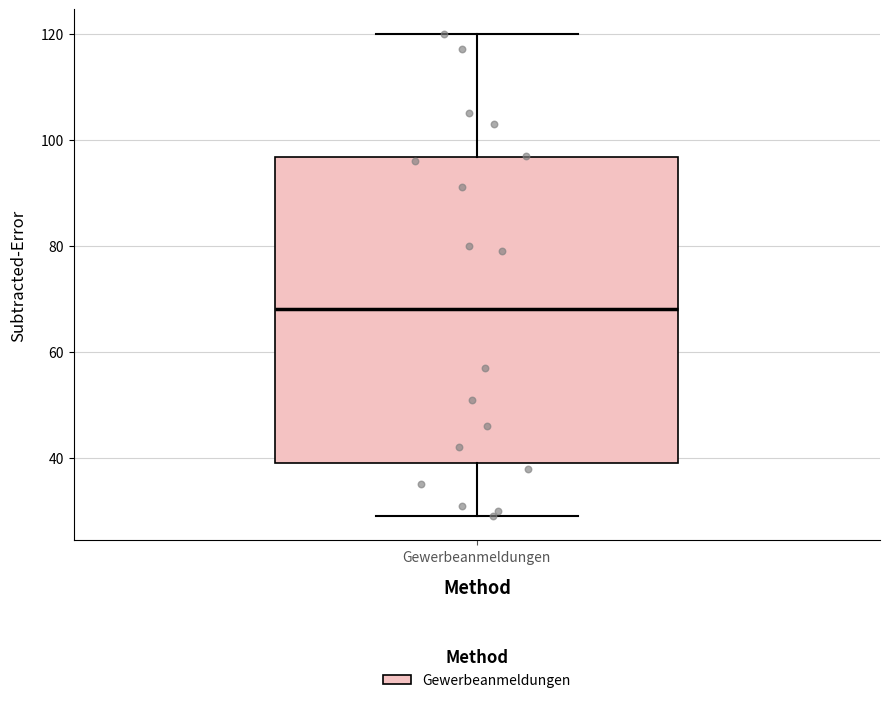

Read this box plot against the y-axis: the position of the median line, the range covered by the box, and the ends of both whiskers. The values are not printed on the chart, so give them approximately, as read against the axis.

median 68, box 40 to 96, whiskers 30 to 120